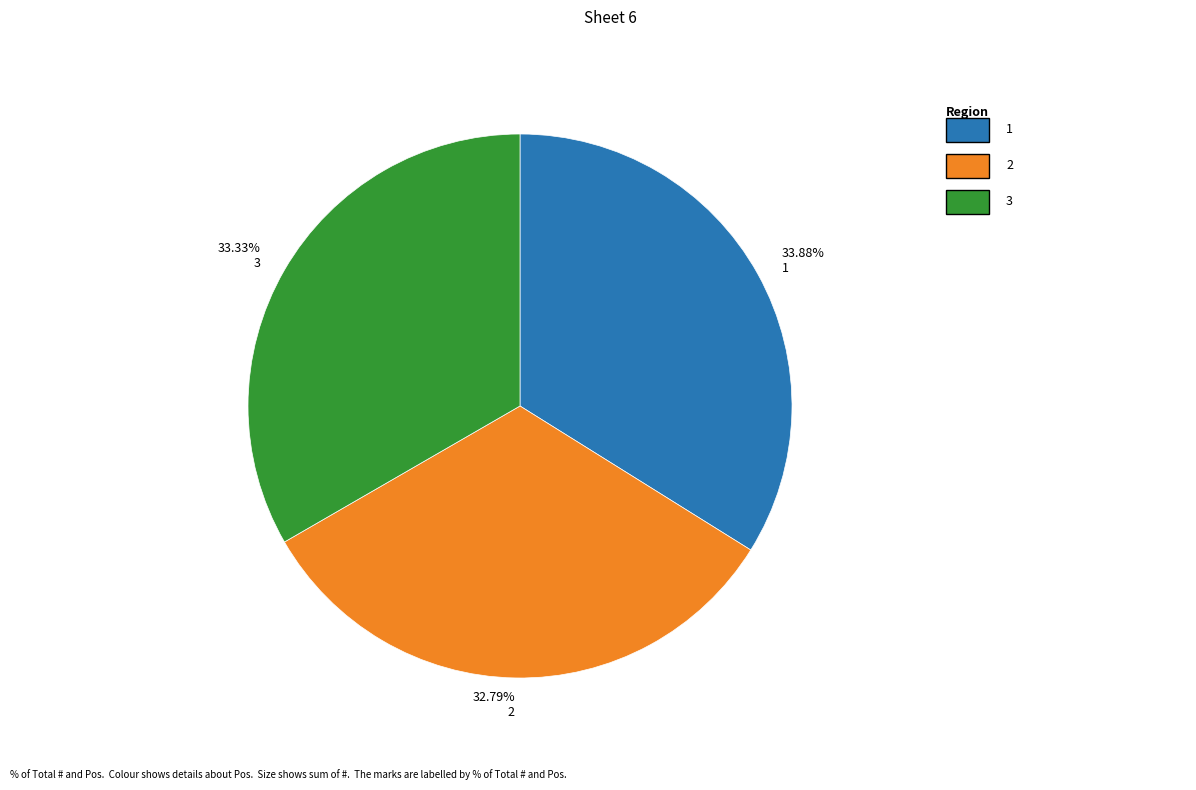

Does any single category account for the majority?

No